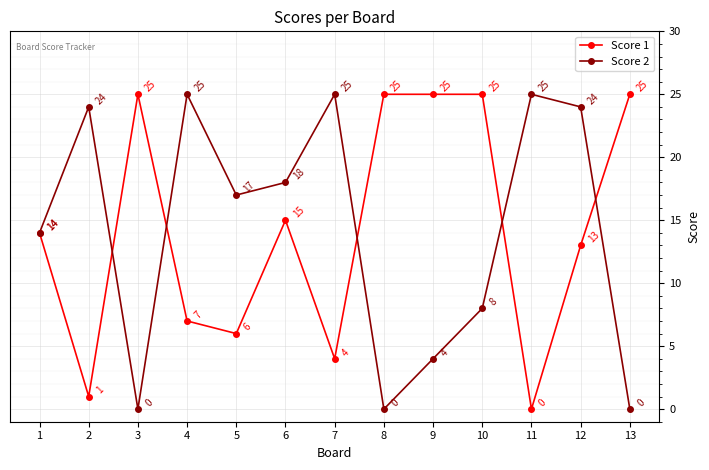

List the series in order of their overall mean, lowest first.

Score 2, Score 1